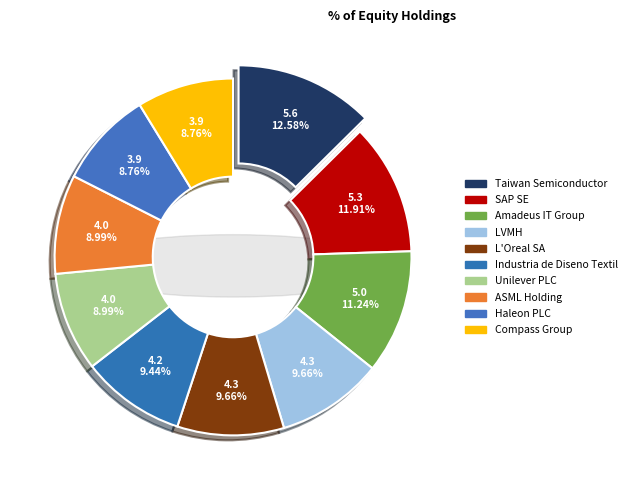

Combined, what portion of the pie is Amadeus IT Group and LVMH?

20.9%